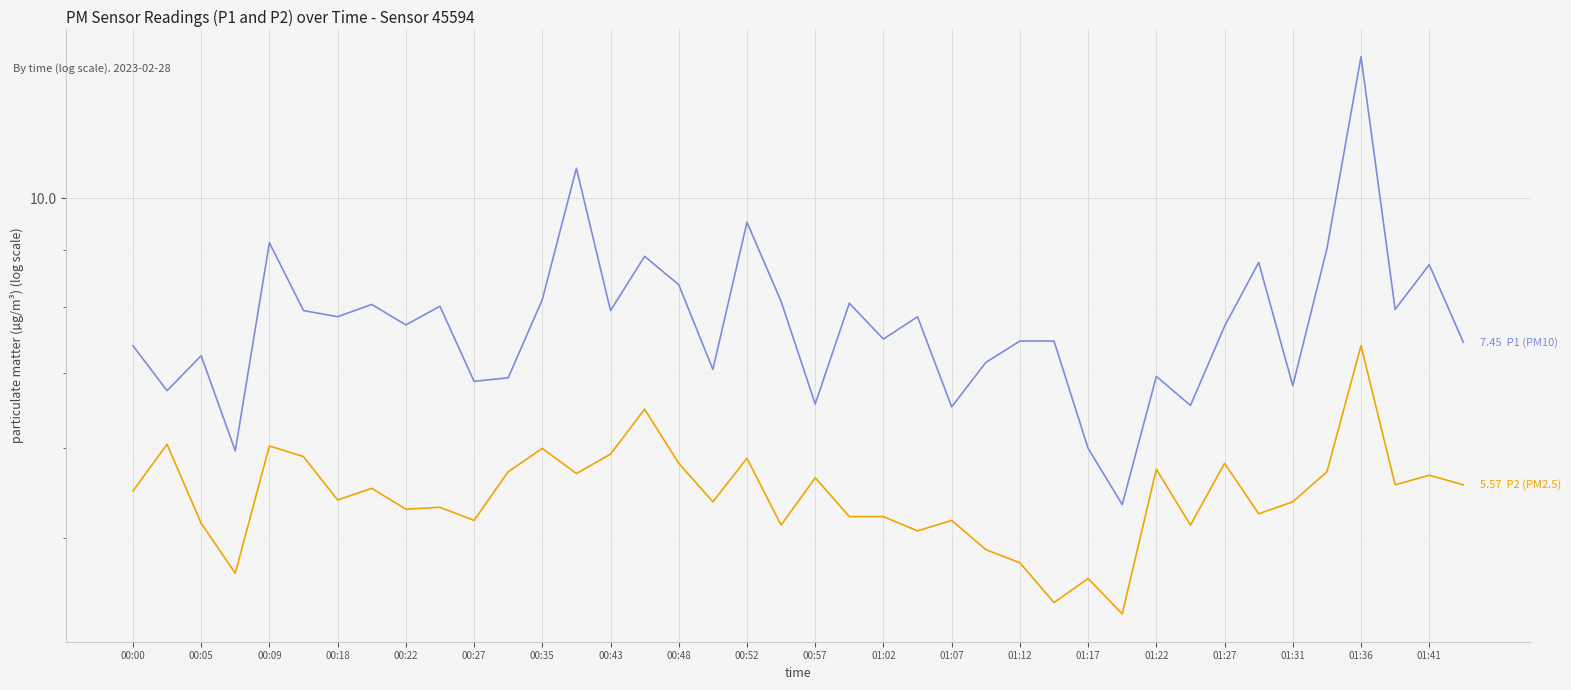

Does the chart display data point markers on the line(s)?

No